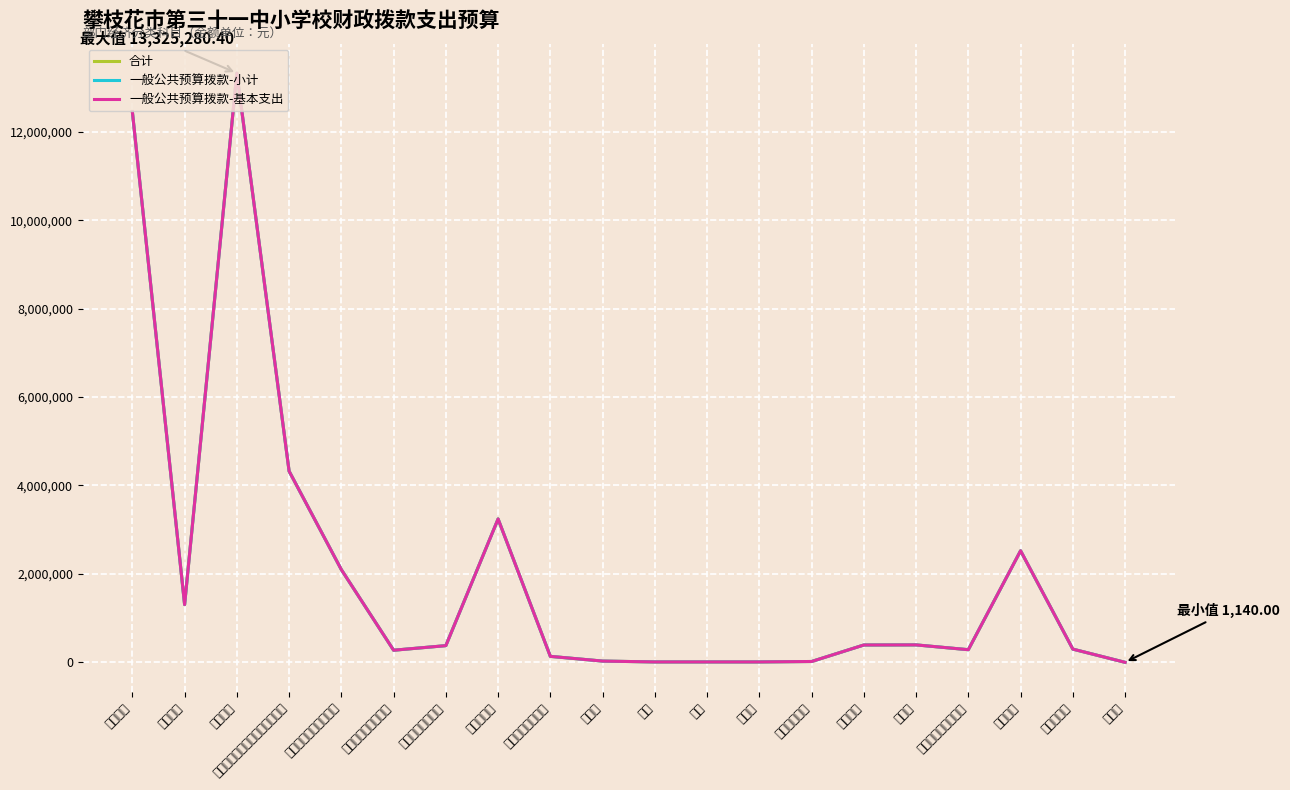

Where is 一般公共预算拨款-小计 nearest to the value 6663210?

机关事业单位基本养老保险缴费